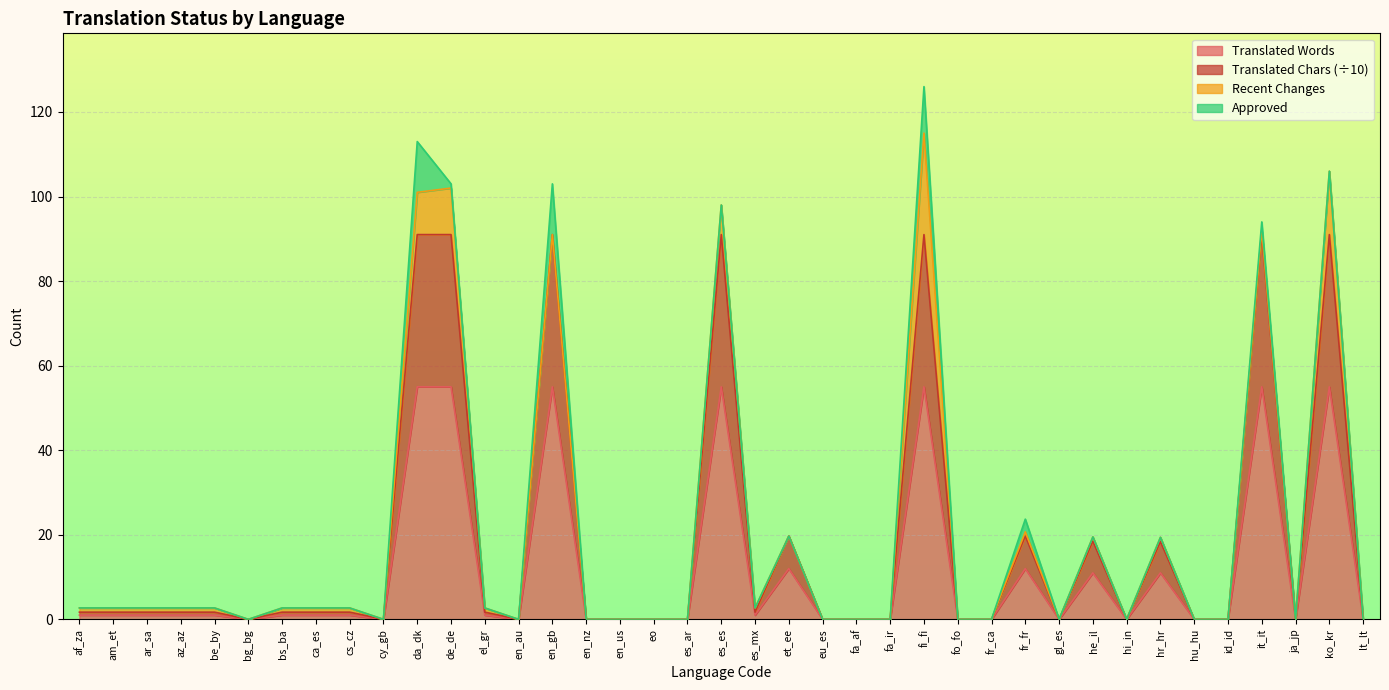

True or false: Translated Words has a value of -36.2 at fr_ca.

False